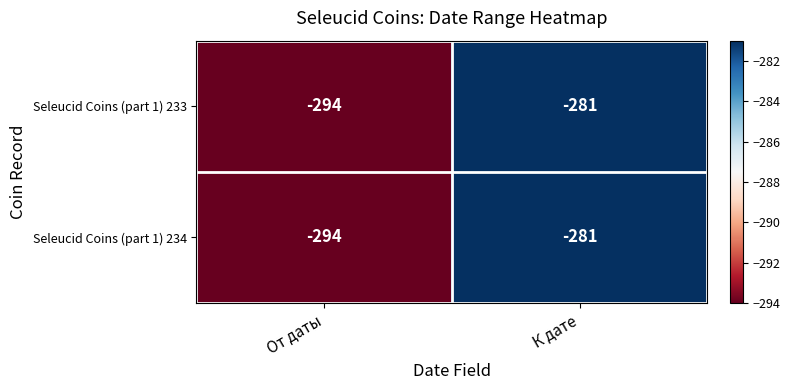

Where is Seleucid Coins (part 1) 234 nearest to the value -287?

К дате